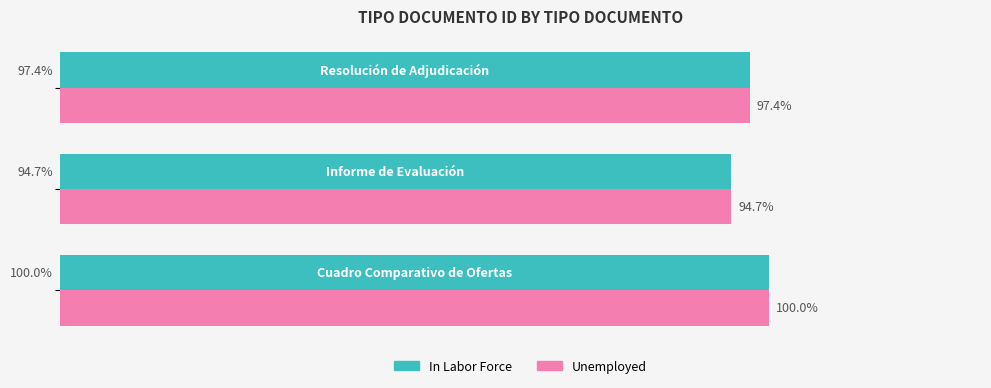

What are all the series names shown in the legend?

In Labor Force, Unemployed